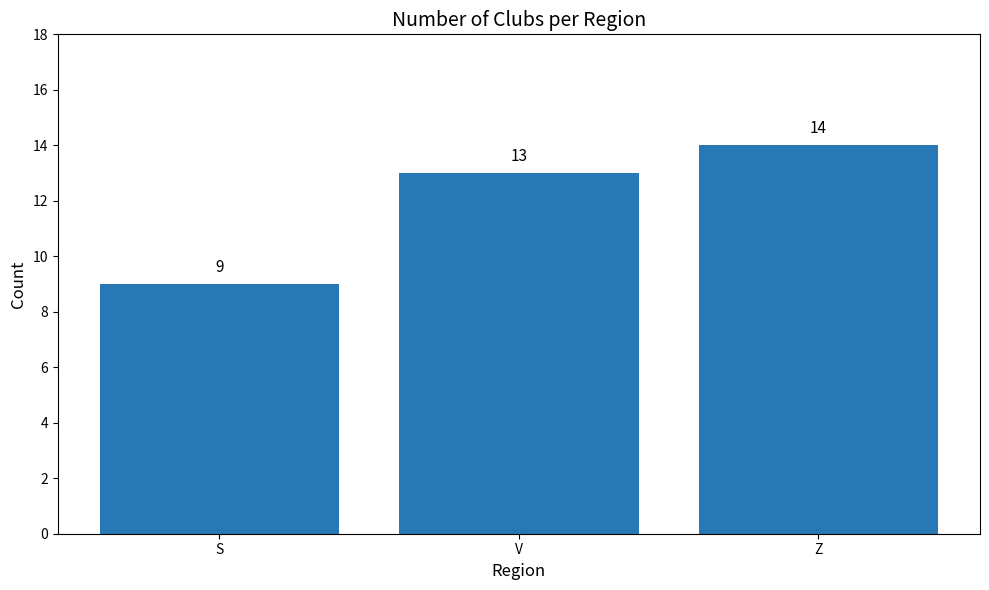

What is the maximum value shown in the chart?

14